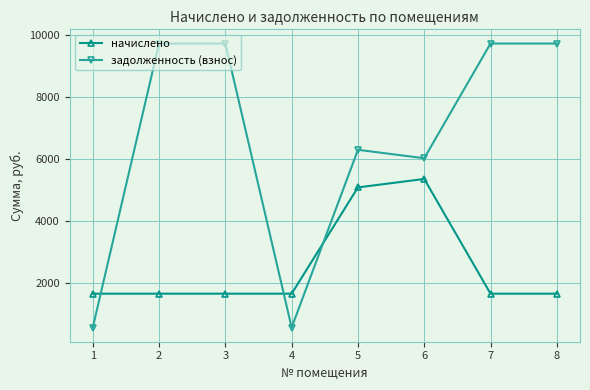

What is the smallest value displayed?

546.5